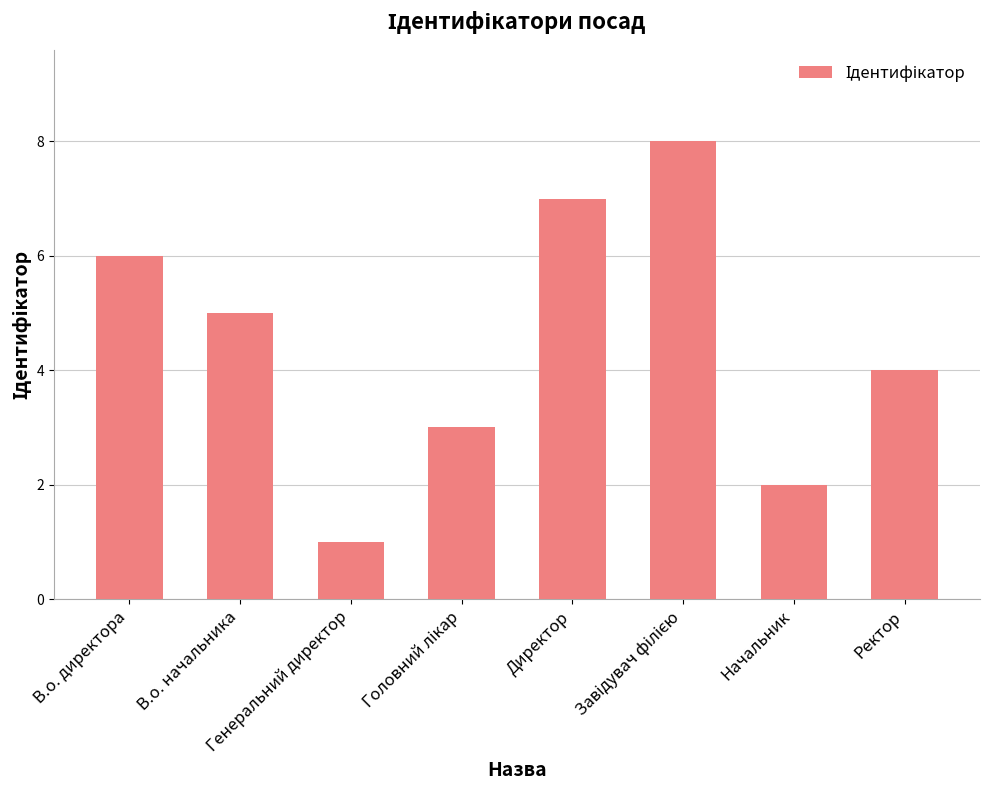

What is the label of the 8th bar from the left?

Ректор